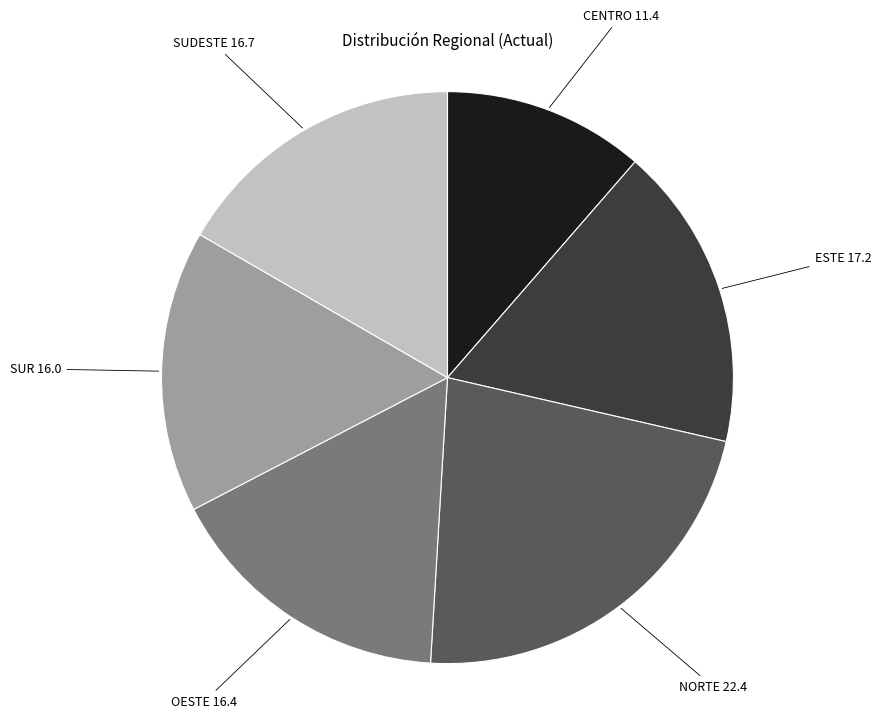

Is there a majority slice in this chart?

No